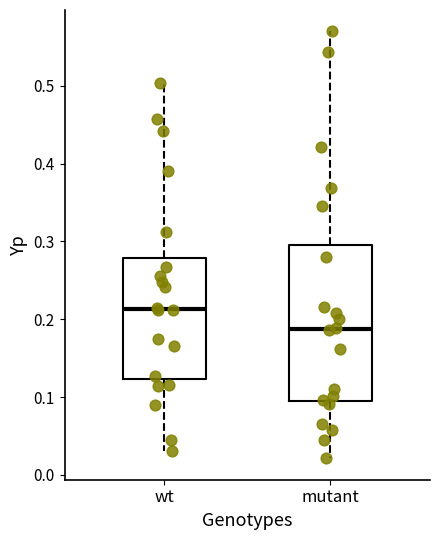

Where does the median line of the box for wt sit on the y-axis? The values are not printed on the chart, so give them approximately, as read against the axis.

0.21